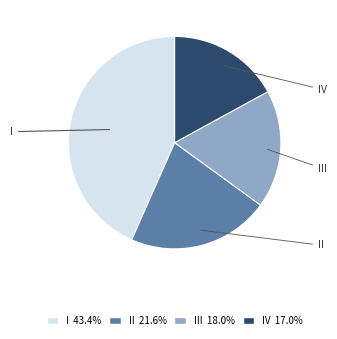

Is there a majority slice in this chart?

No